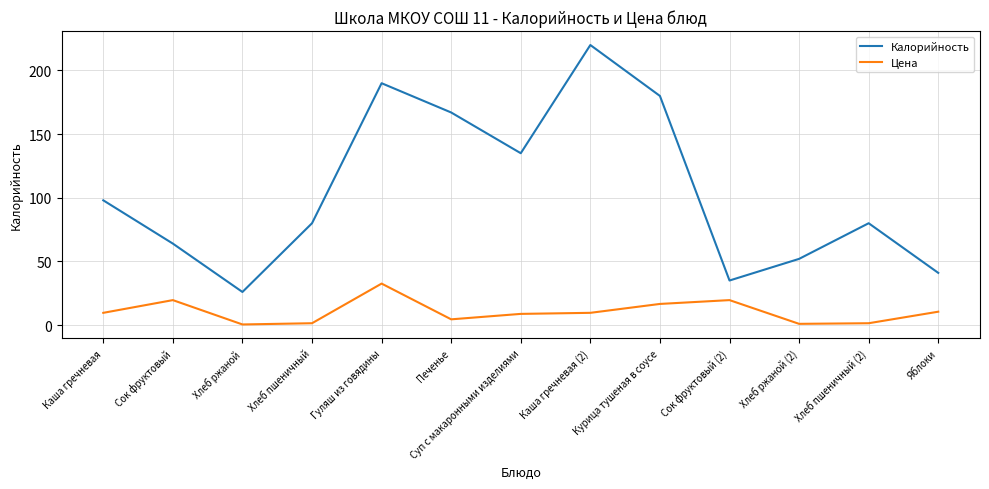

True or false: Калорийность and Цена intersect in this chart.

False